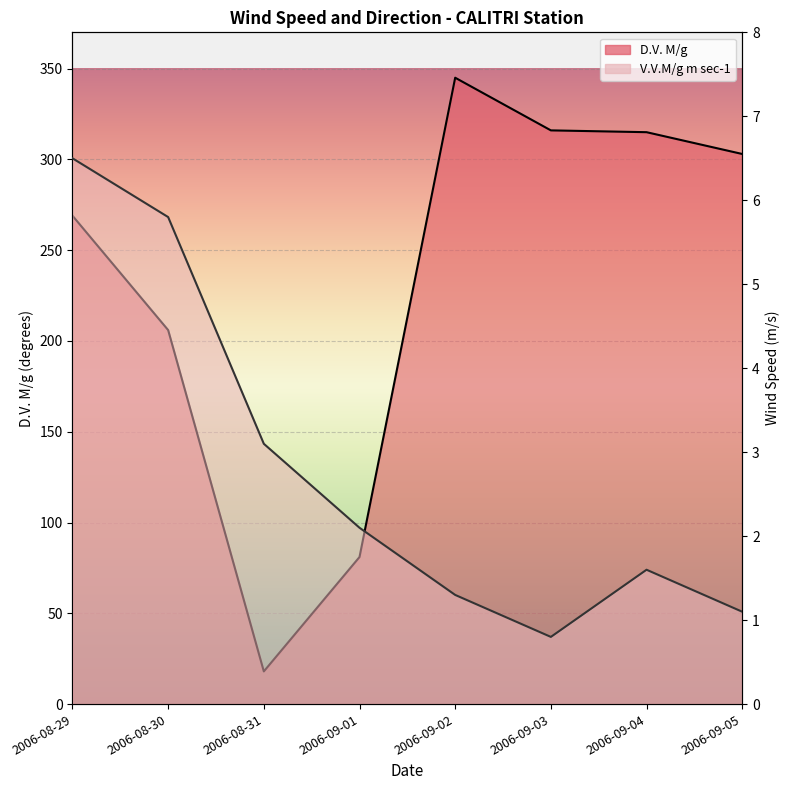

Which series has the largest total across all categories?

D.V. M/g